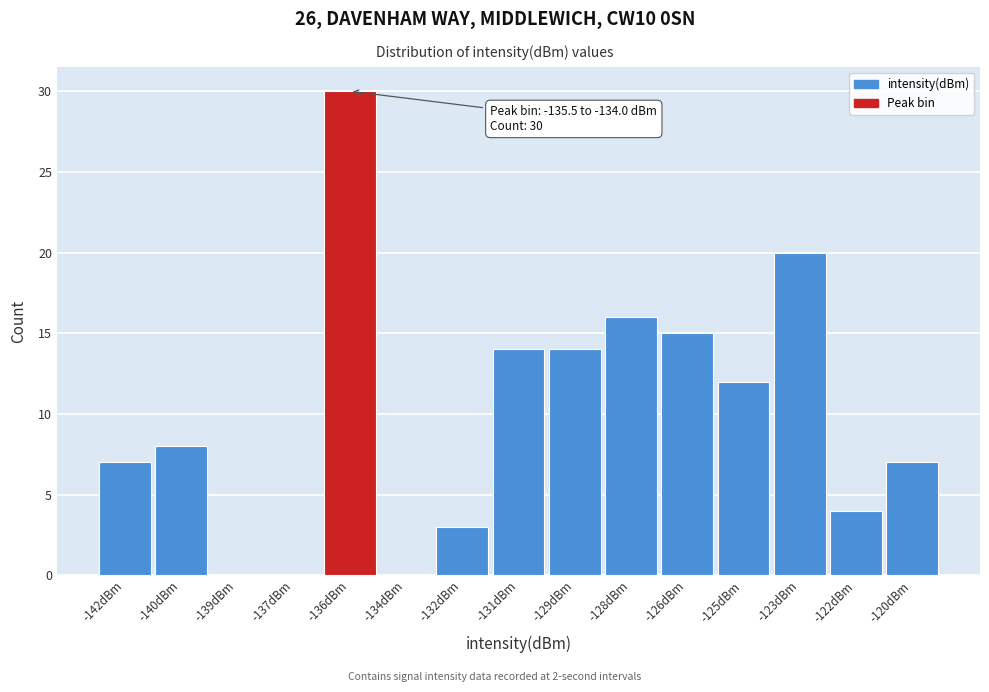

Reading left to right, extract all data points from this chart.

-142dBm=7	-140dBm=8	-139dBm=0	-137dBm=0	-136dBm=30	-134dBm=0	-132dBm=3	-131dBm=14	-129dBm=14	-128dBm=16	-126dBm=15	-125dBm=12	-123dBm=20	-122dBm=4	-120dBm=7